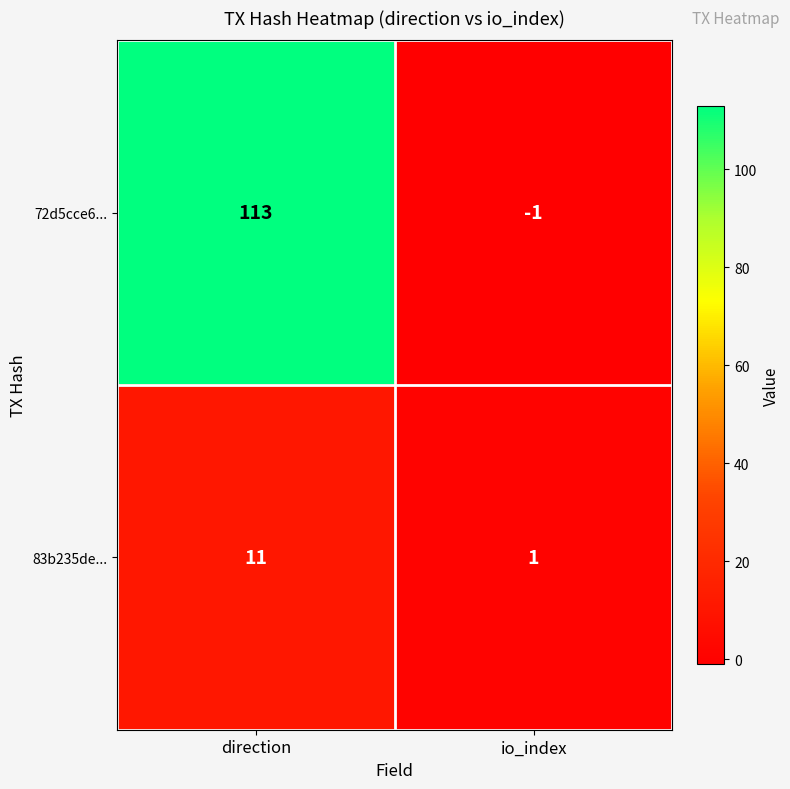

What is the total value across all series at direction?

124